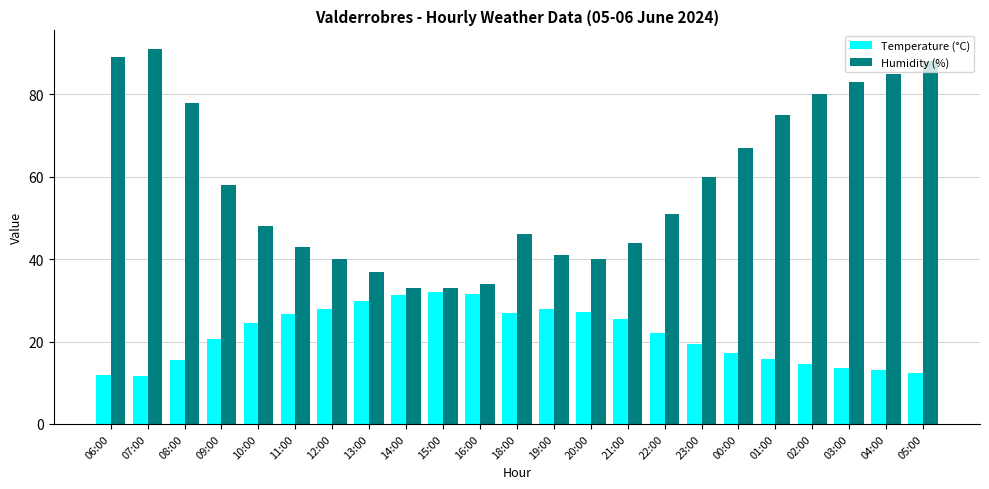

Where is Humidity (%) nearest to the value 62?

23:00